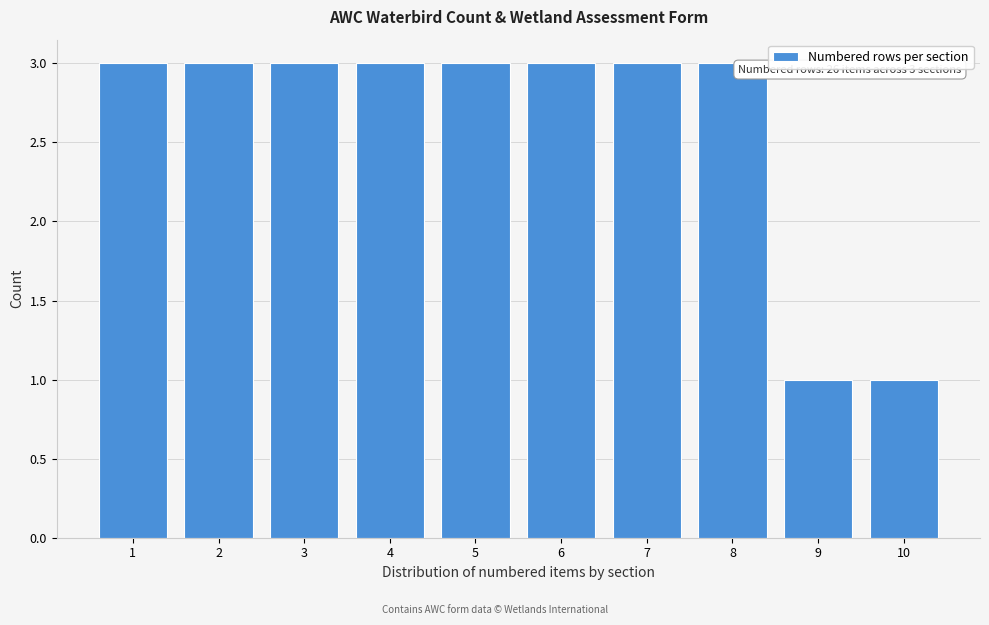

Reading left to right, list all the values displayed in this chart.

1=3	2=3	3=3	4=3	5=3	6=3	7=3	8=3	9=1	10=1